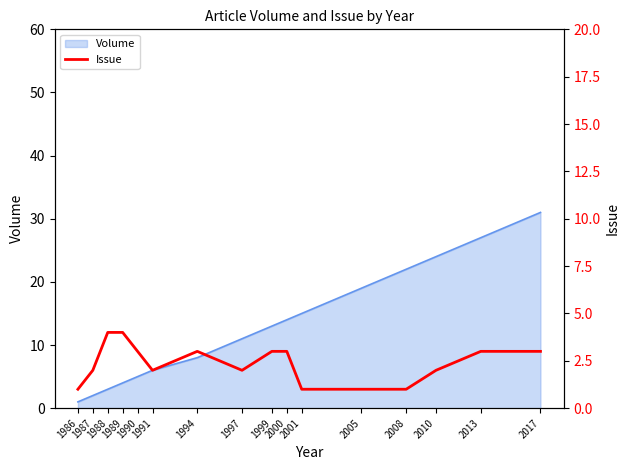

What is the maximum value for Volume?

31